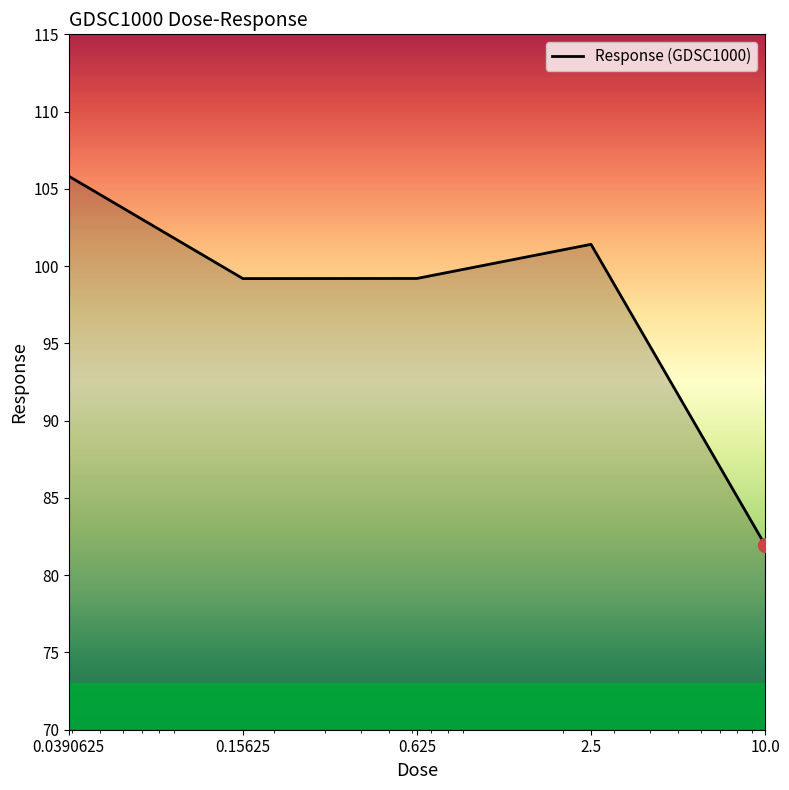

True or false: there are more than 2 points higher than both neighbors.

False